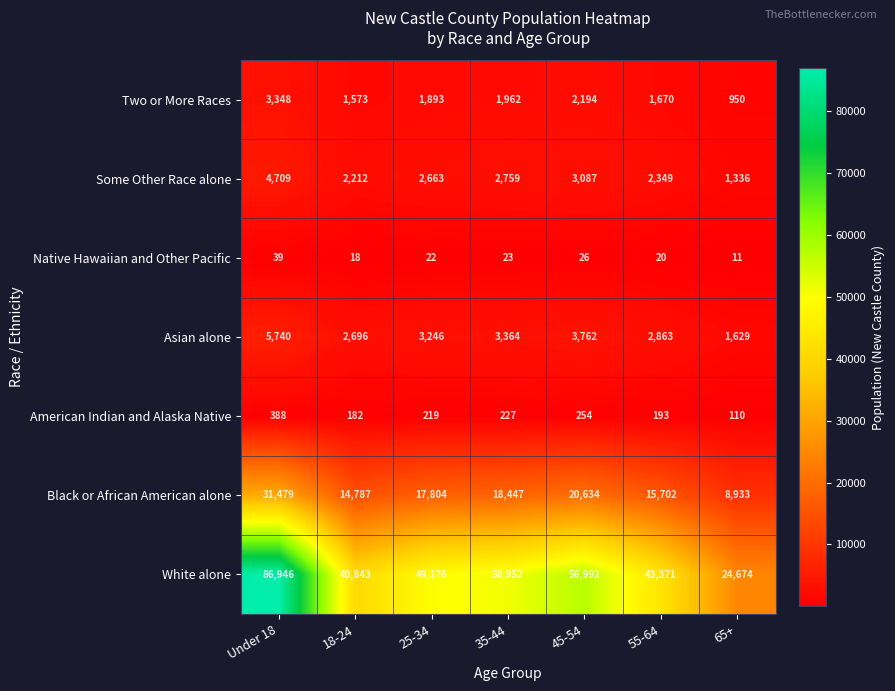

Is it true that Asian alone equals 5740 at Under 18?

True